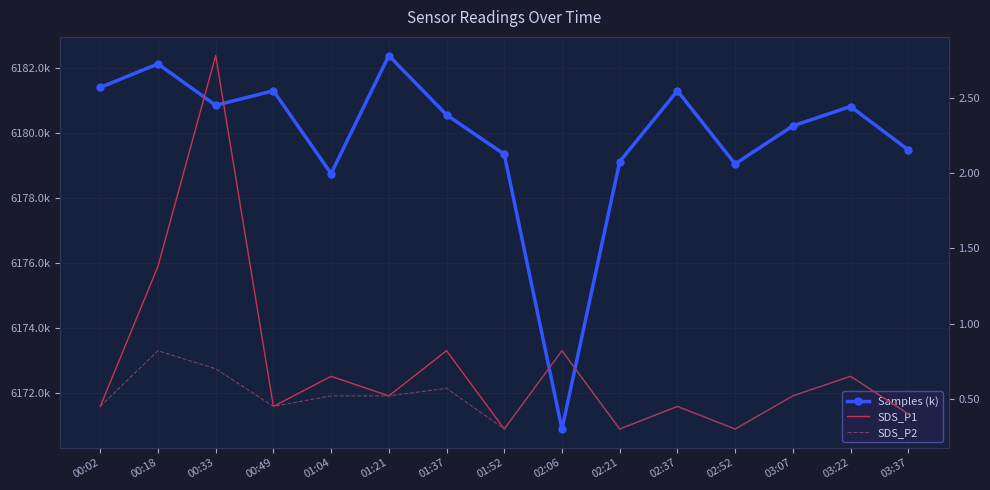

Reading left to right, extract all data points from this chart.

Samples (k): 6181.4	6182.1	6180.9	6181.3	6178.8	6182.4	6180.6	6179.4	6170.9	6179.1	6181.3	6179.1	6180.2	6180.8	6179.5
SDS_P1: 0.5	1.4	2.8	0.5	0.7	0.5	0.8	0.3	0.8	0.3	0.5	0.3	0.5	0.7	0.4
SDS_P2: 0.5	0.8	0.7	0.5	0.5	0.5	0.6	0.3	0.8	0.3	0.5	0.3	0.5	0.7	0.4